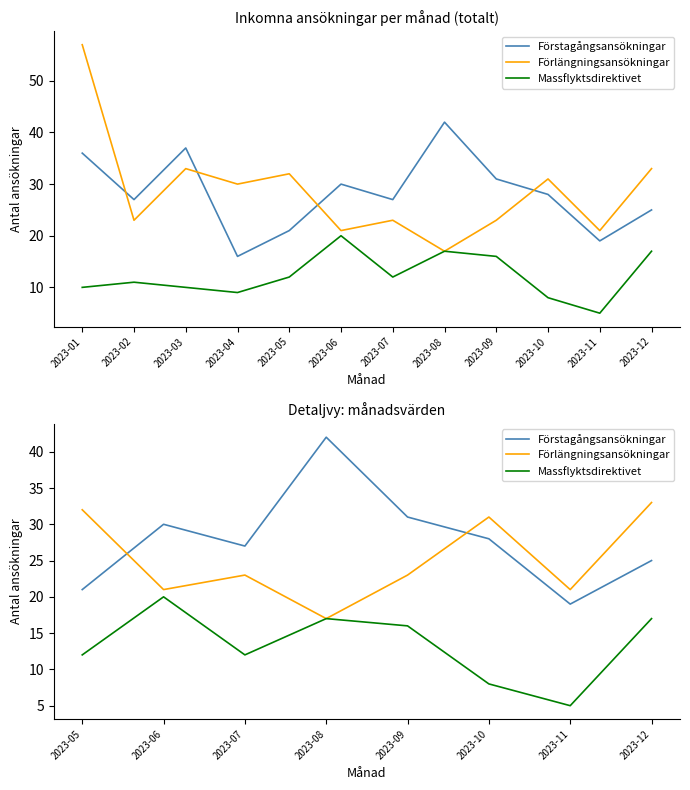

What is the sum of all Förlängningsansökningar values?

201